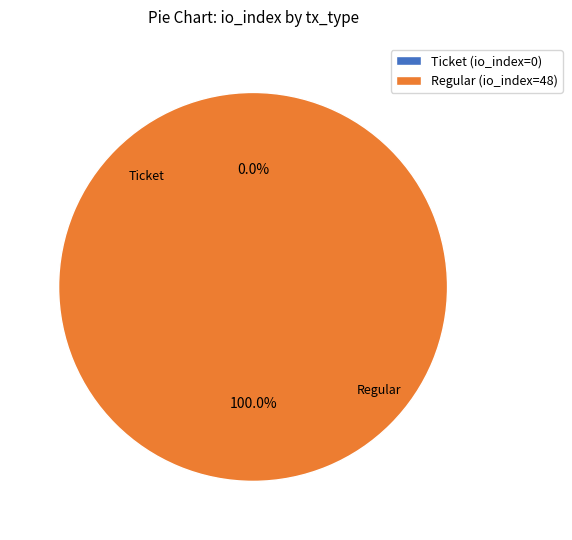

Rank the categories by value from lowest to highest.

Ticket (io_index=0), Regular (io_index=48)